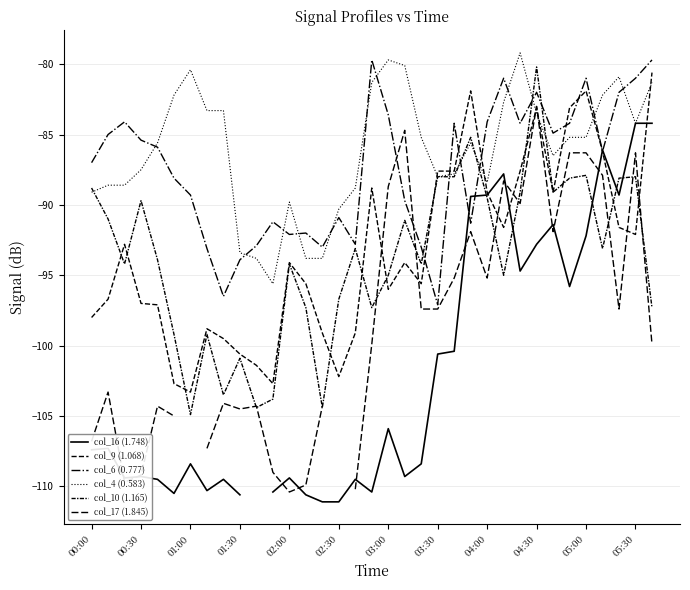

Between which two adjacent categories do col_4 (0.583) and col_10 (1.165) first intersect?

00:00 and 00:30